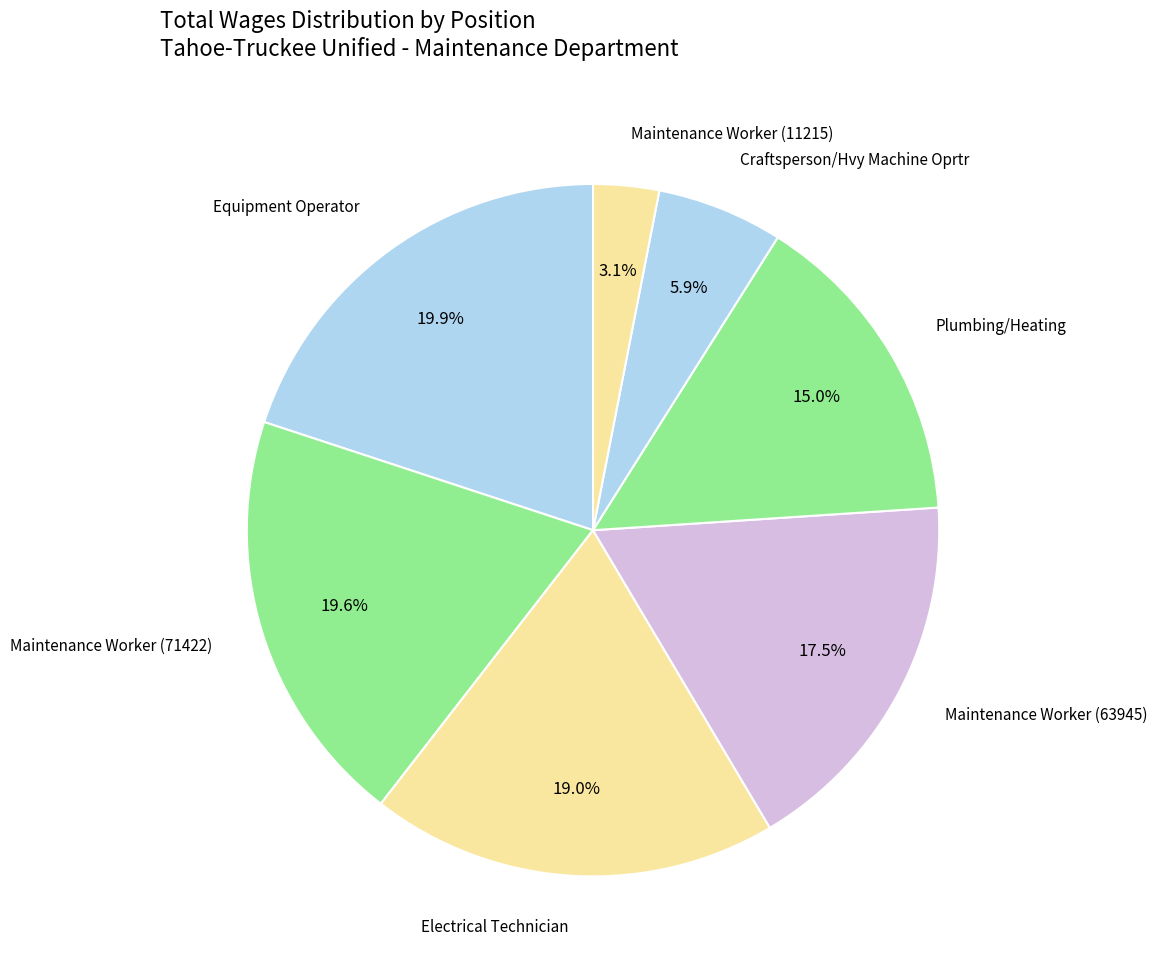

What is the smallest slice in the pie chart?

Maintenance Worker (11215)